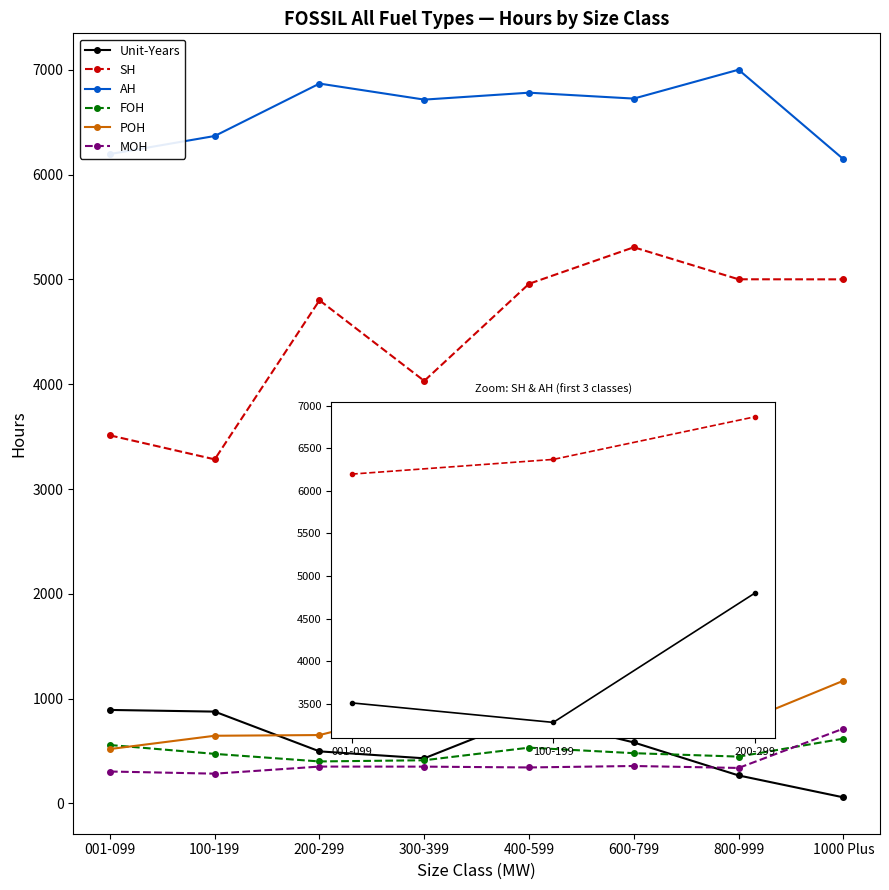

What value does the MOH series have at 001-099?

304.4